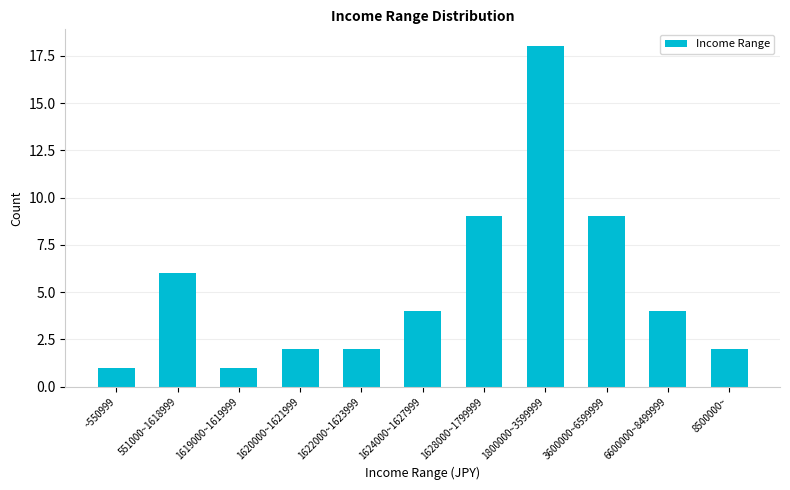

The value at 551000~1618999 is 9. True or false?

False